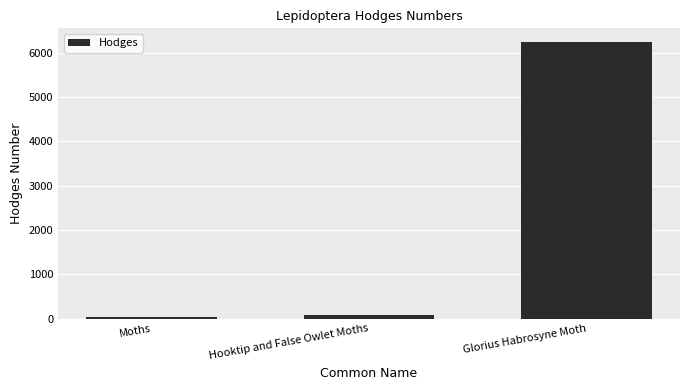

What is the ratio of the value at Hooktip and False Owlet Moths to the value at Moths?

2.9